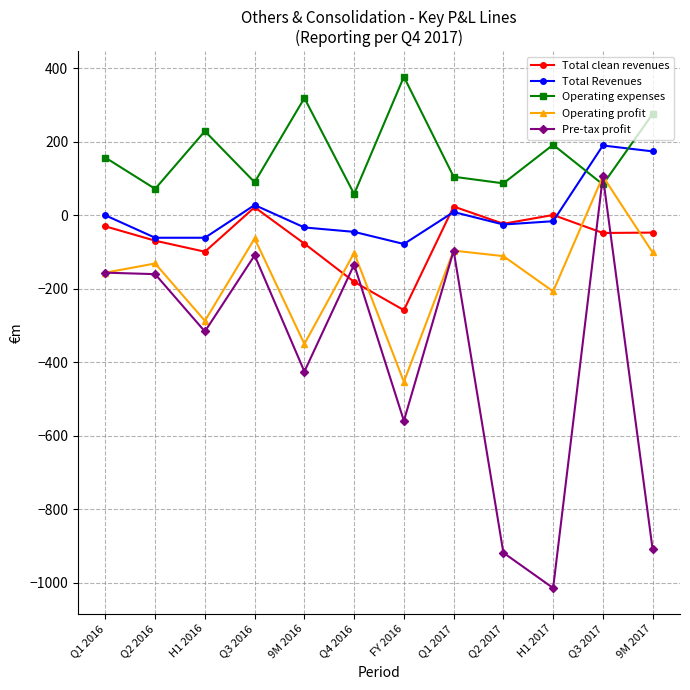

What is the label of the 10th point from the right?

H1 2016